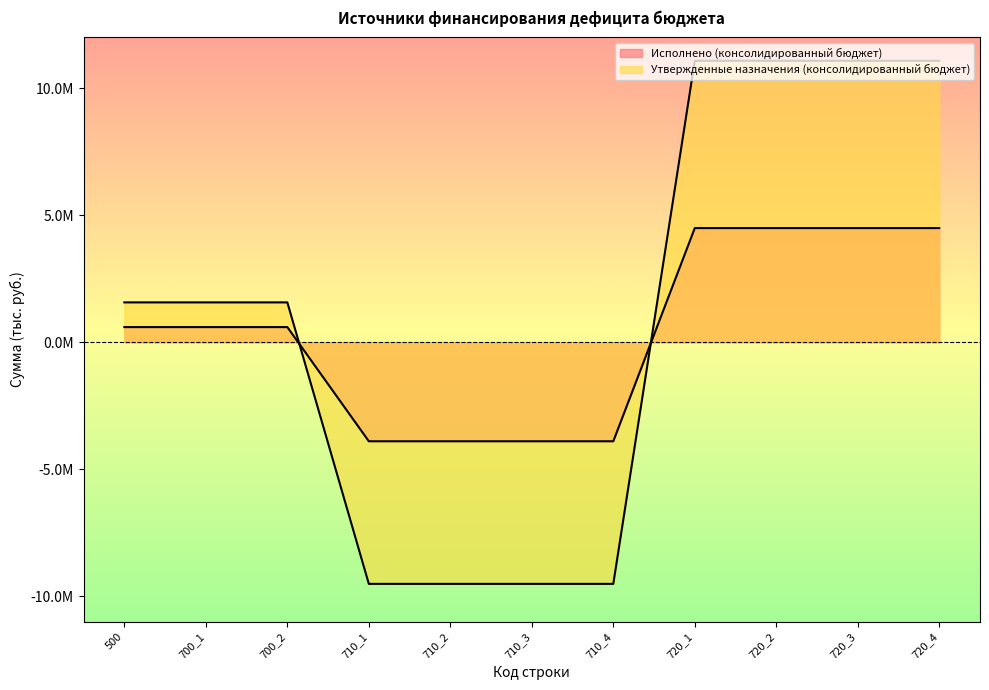

Between 700_2 and 710_4, which series saw the biggest shift?

Утвержденные назначения (консолидированный бюджет)